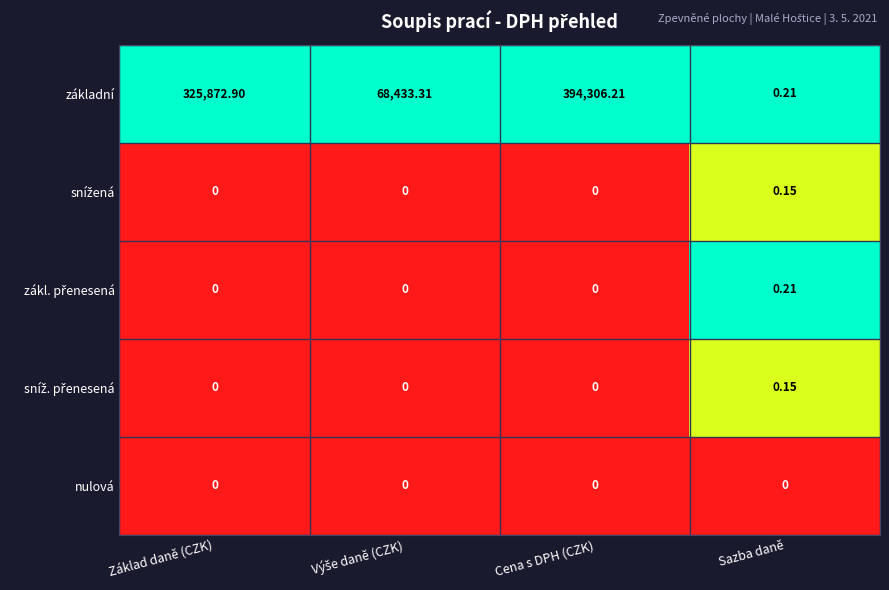

At which label does základní first exceed 325872?

Základ daně (CZK)